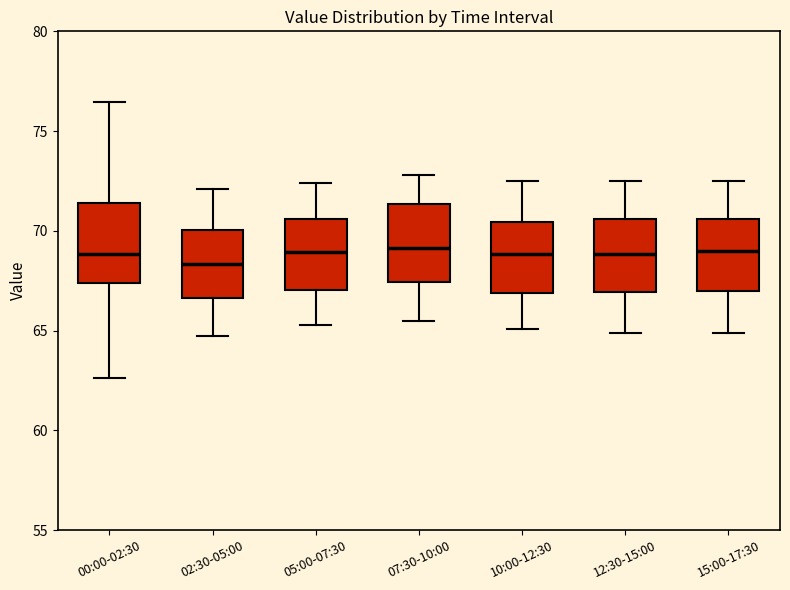

Reading left to right, read every box against the y-axis: the position of its median line, the range the box covers, and the ends of its whiskers. The values are not printed on the chart, so give them approximately, as read against the axis.

00:00-02:30: median 69.0, box 67.5 to 71.5, whiskers 62.5 to 76.5
02:30-05:00: median 68.5, box 66.5 to 70.0, whiskers 65.0 to 72.0
05:00-07:30: median 69.0, box 67.0 to 70.5, whiskers 65.5 to 72.5
07:30-10:00: median 69.0, box 67.5 to 71.5, whiskers 65.5 to 73.0
10:00-12:30: median 69.0, box 67.0 to 70.5, whiskers 65.0 to 72.5
12:30-15:00: median 69.0, box 67.0 to 70.5, whiskers 65.0 to 72.5
15:00-17:30: median 69.0, box 67.0 to 70.5, whiskers 65.0 to 72.5